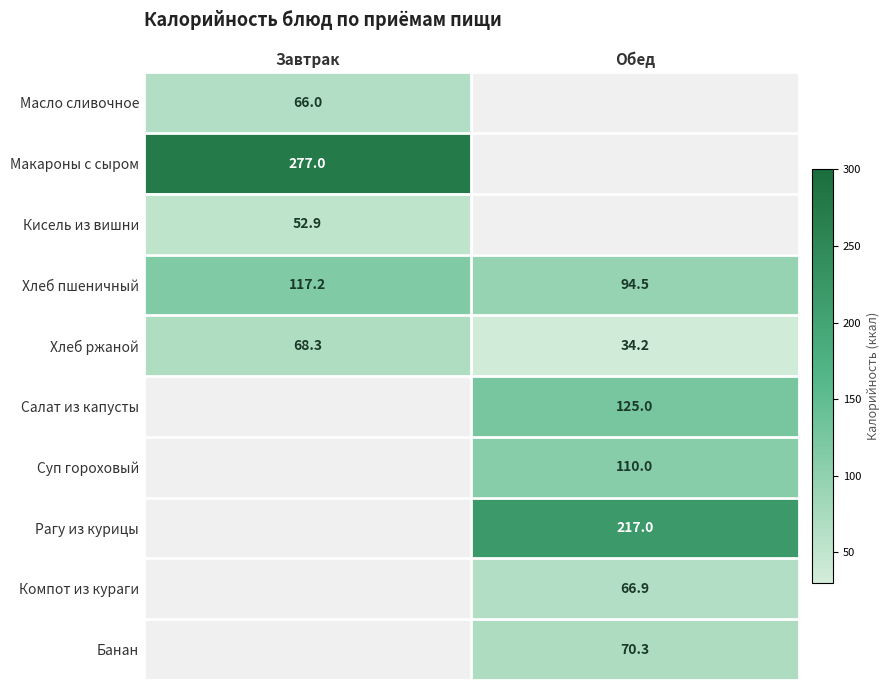

True or false: Кисель из вишни has a value of 75.1 at Завтрак.

False